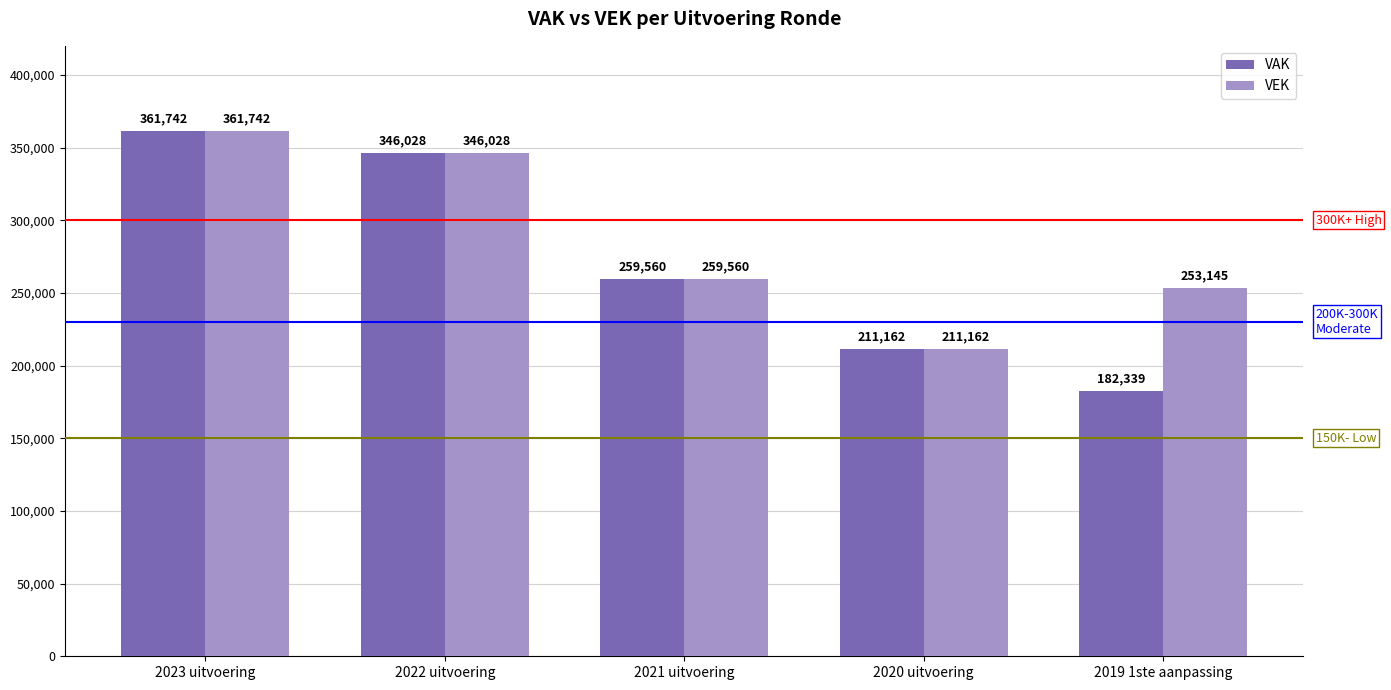

Which series has the widest spread of values?

VAK